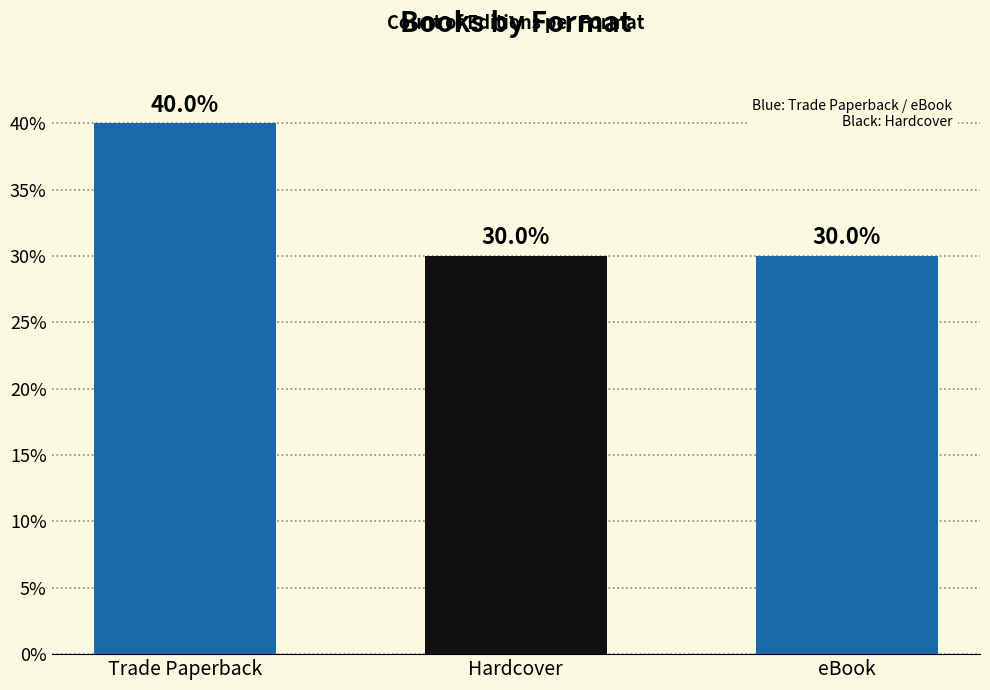

Reading left to right, transcribe all the data shown in this chart.

Trade Paperback=40	Hardcover=30	eBook=30